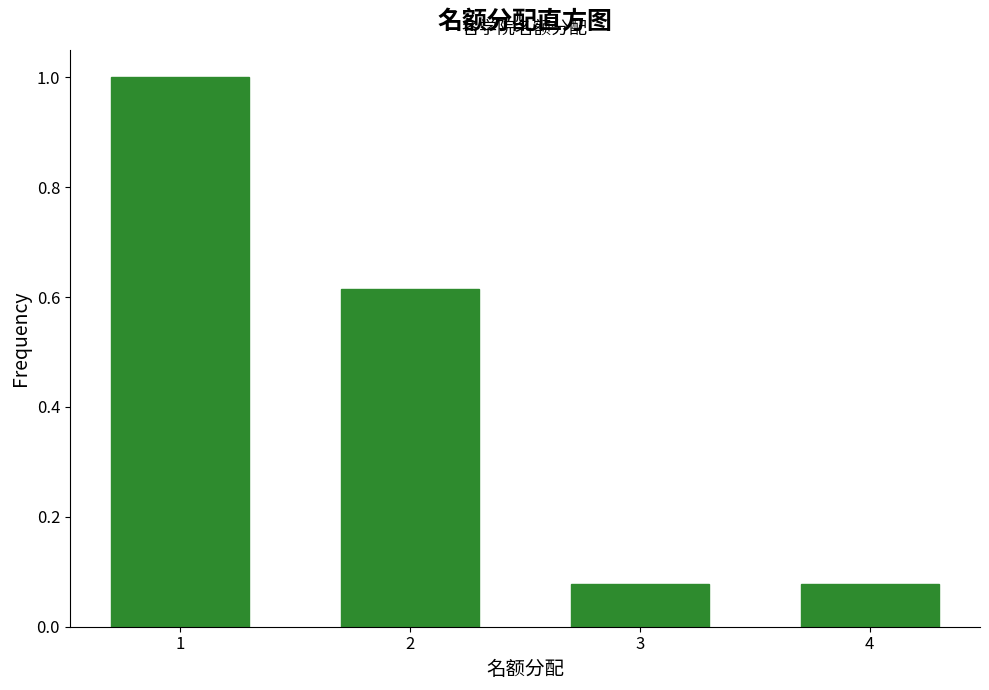

Over which range of the x-axis is the bar tallest?

0.5 to 1.5